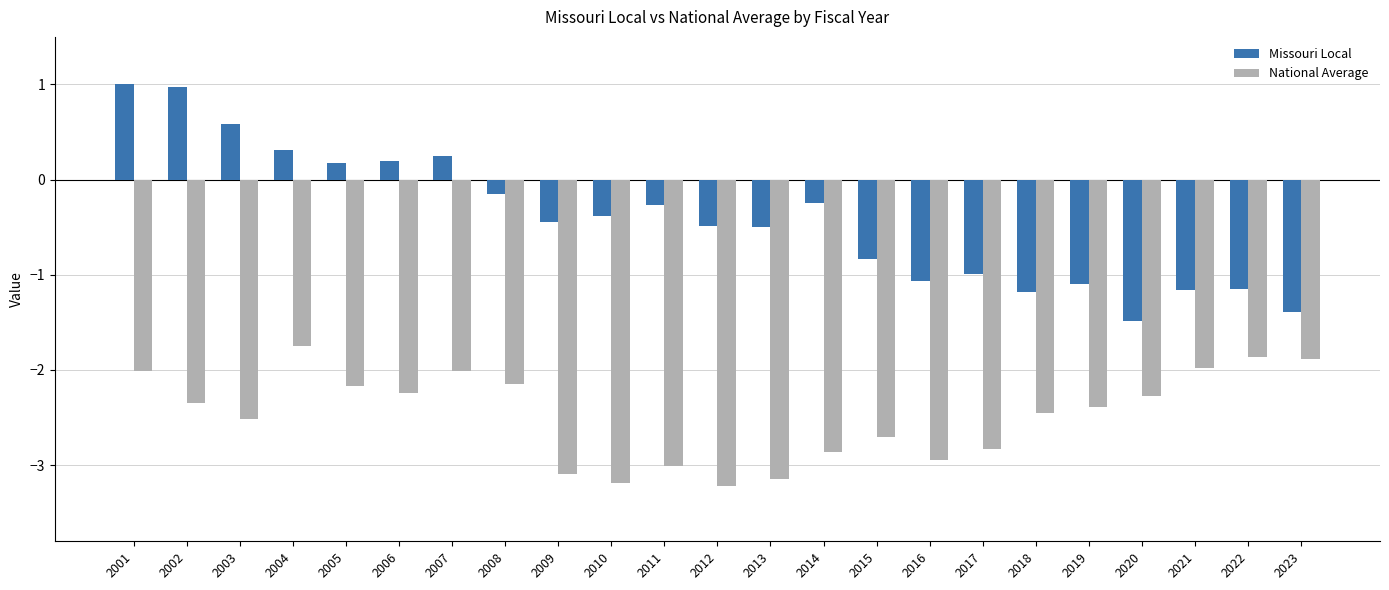

List the series in order of their overall mean, highest first.

Missouri Local, National Average